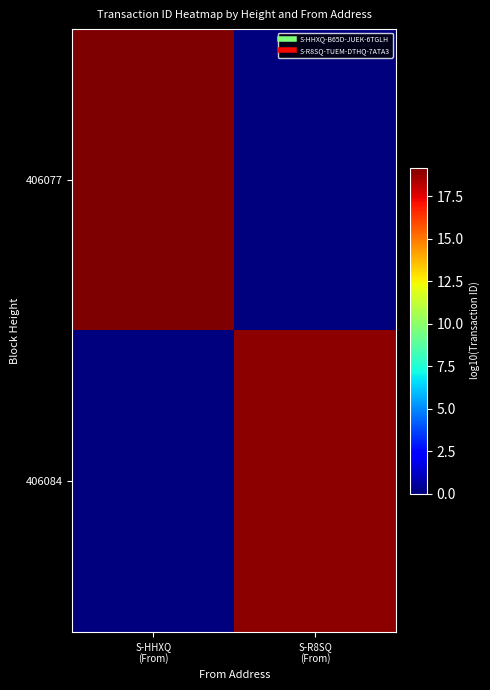

Reading left to right, transcribe all the data shown in this chart.

406077: S-HHXQ
(From)=19.2	S-R8SQ
(From)=0.0
406084: S-HHXQ
(From)=0.0	S-R8SQ
(From)=18.9